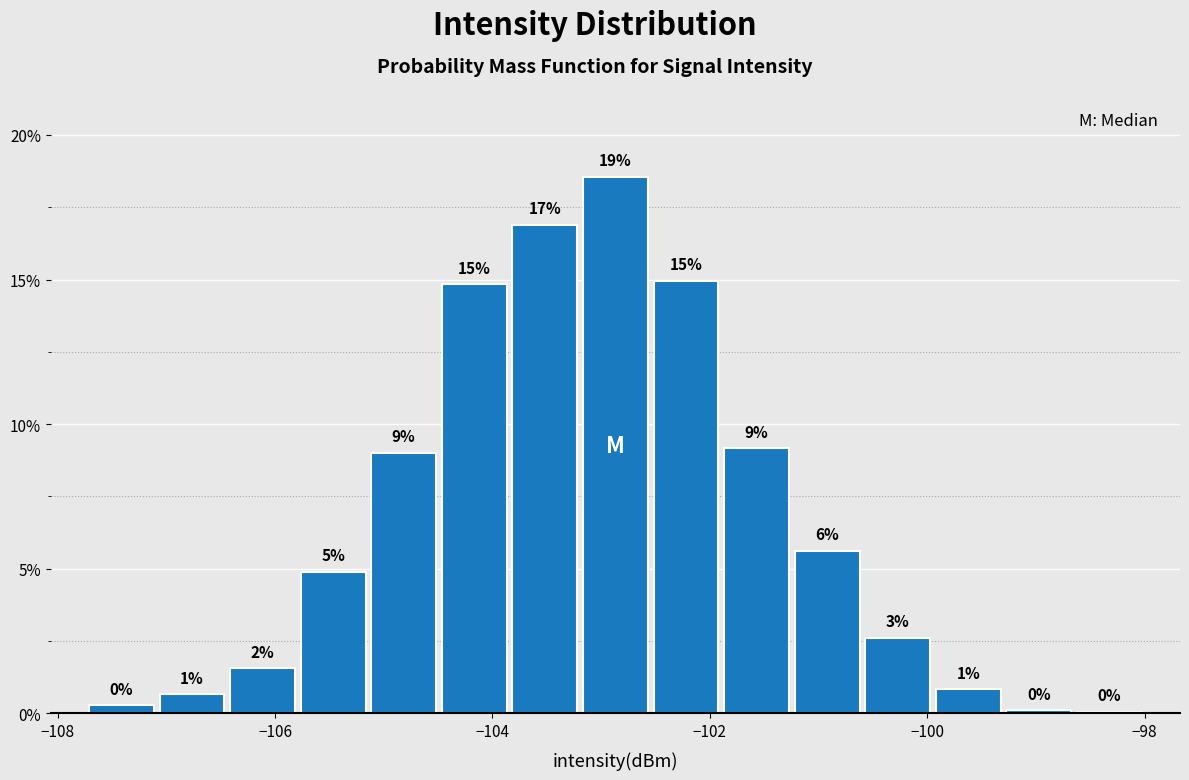

Around what value on the x-axis is the tallest bar? Give the approximate position of its centre, as read against the axis.

-102.8